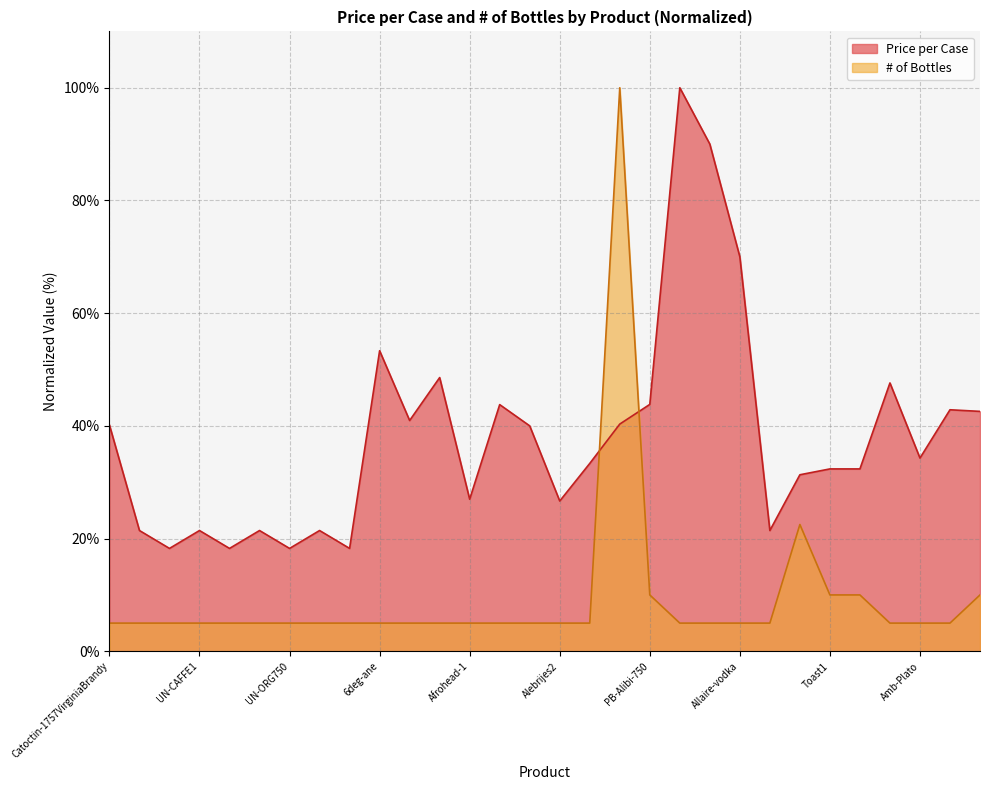

Which series has the widest spread of values?

# of Bottles